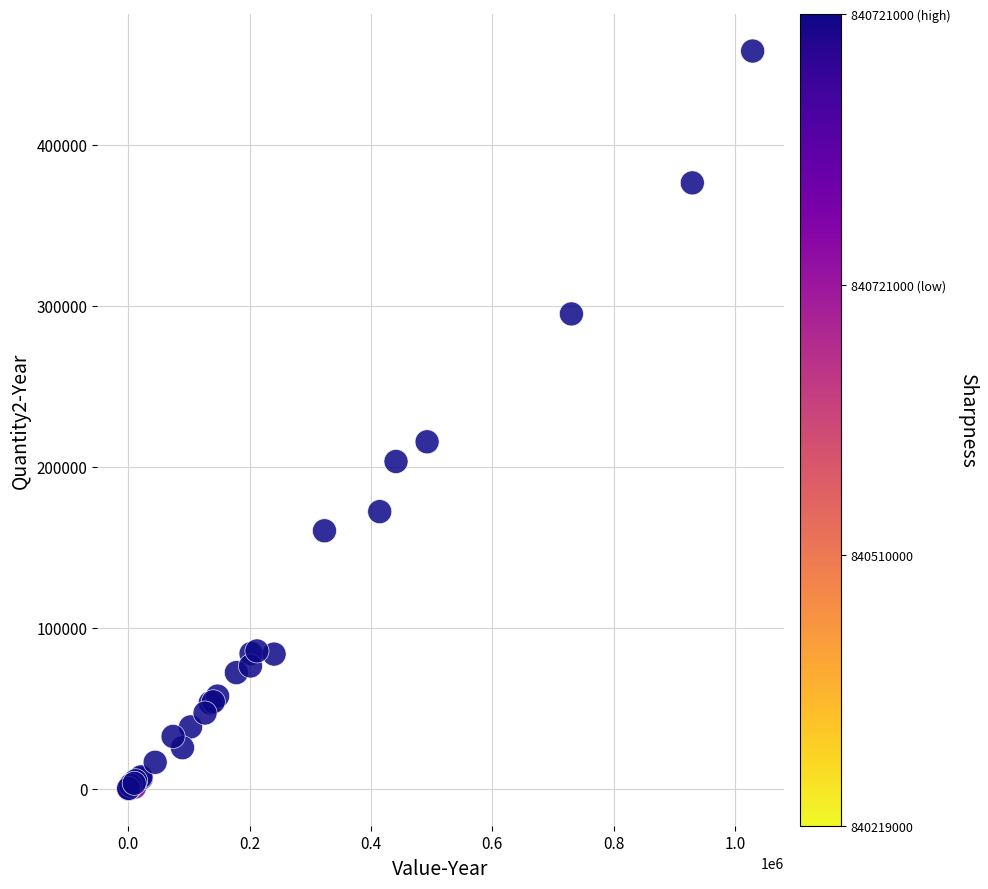

What Y value in the scatter plot is closest to 229155?

215576